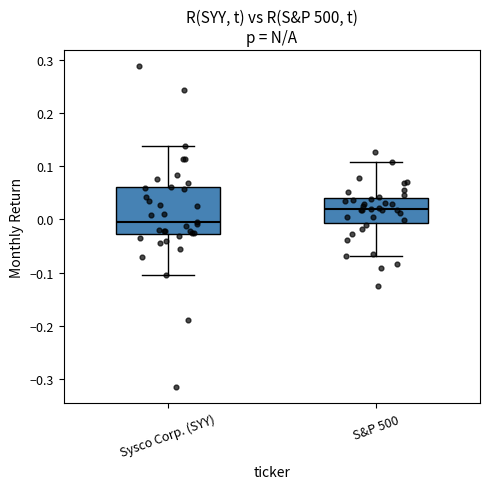

Which box's median line is the highest?

S&P 500